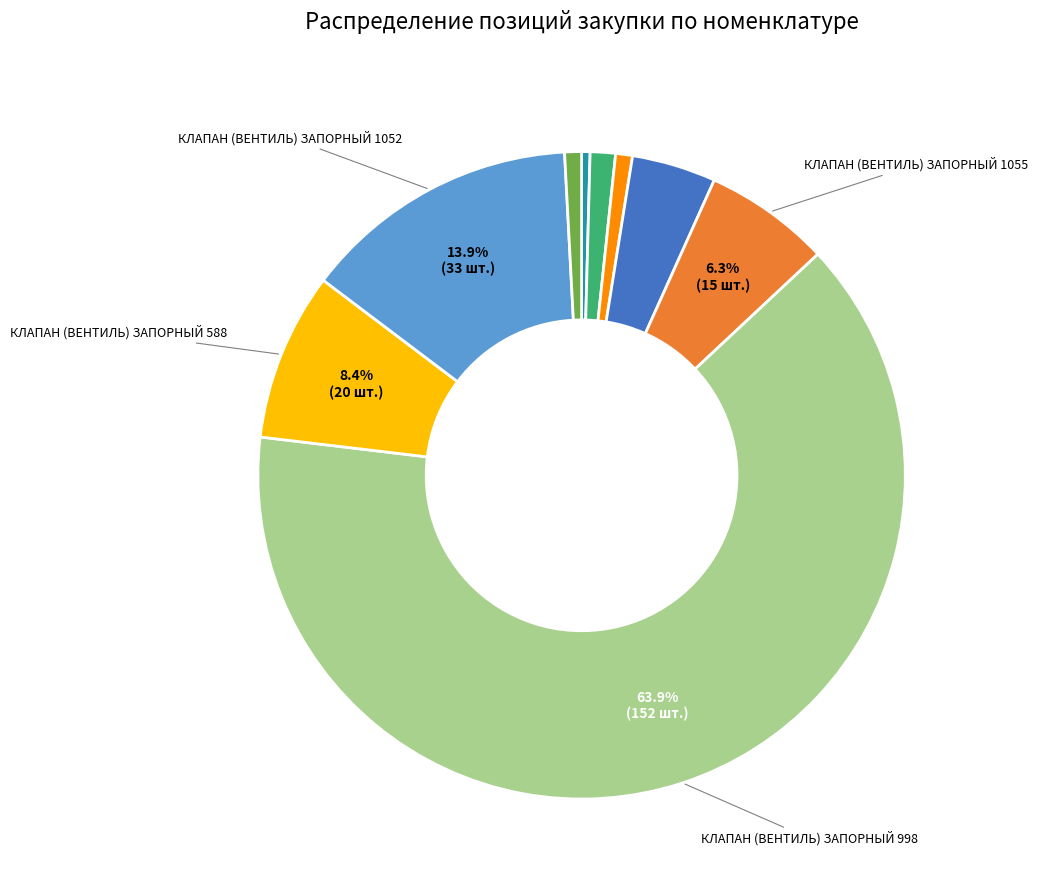

Does any single category account for the majority?

Yes